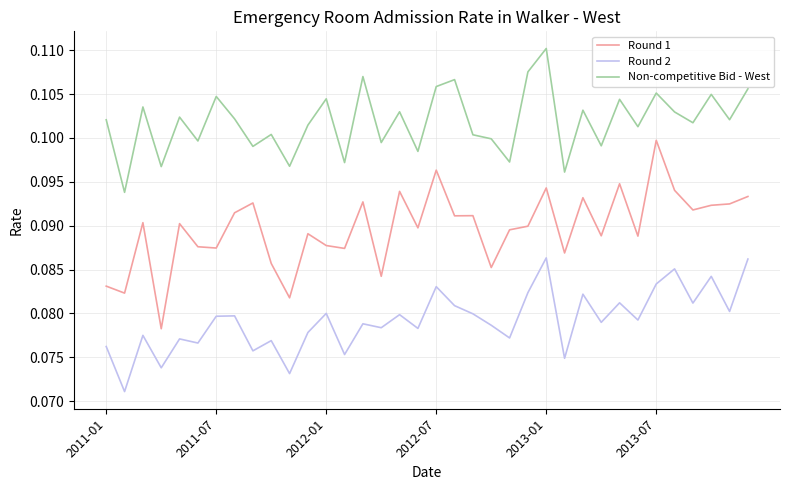

True or false: Non-competitive Bid - West and Round 2 cross at least once.

False